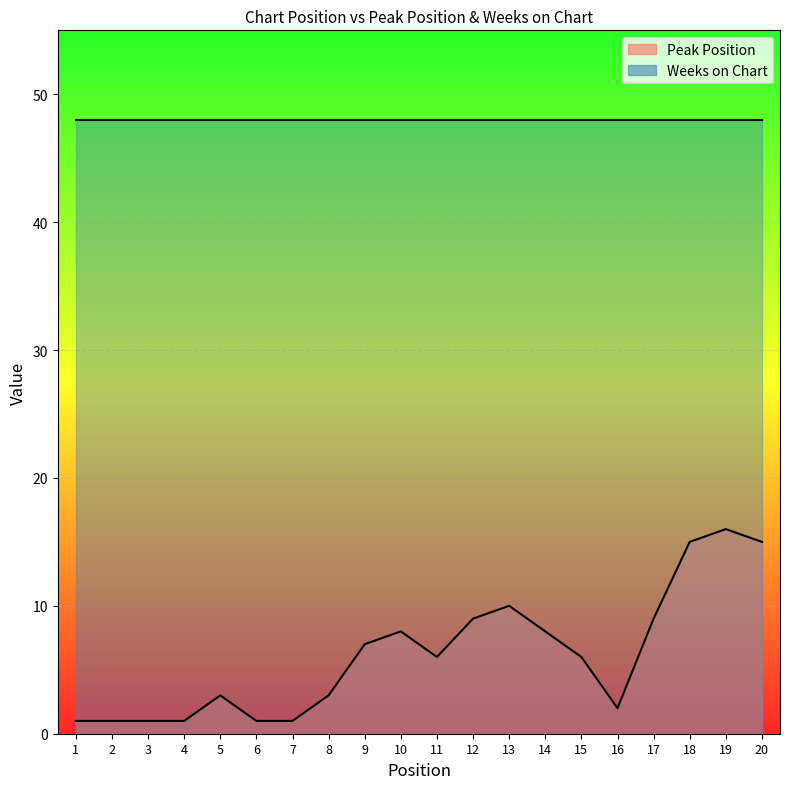

What is the average value?

6